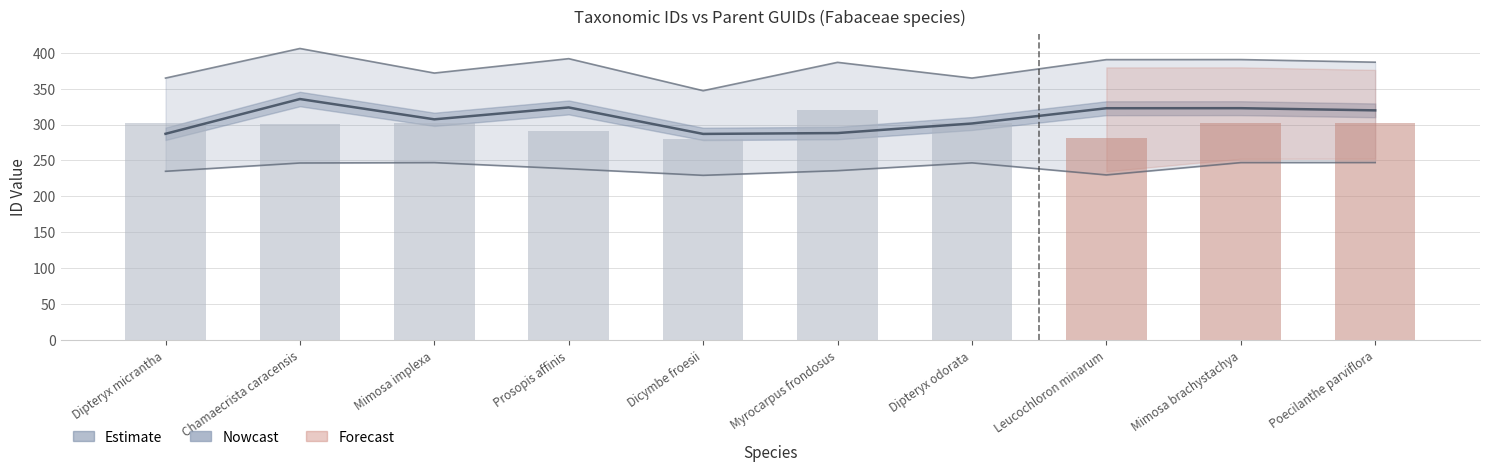

Rank the categories by parentGuid value from lowest to highest.

Dicymbe froesii, Leucochloron minarum, Prosopis affinis, Chamaecrista caracensis, Dipteryx micrantha, Dipteryx odorata, Mimosa implexa, Mimosa brachystachya, Poecilanthe parviflora, Myrocarpus frondosus